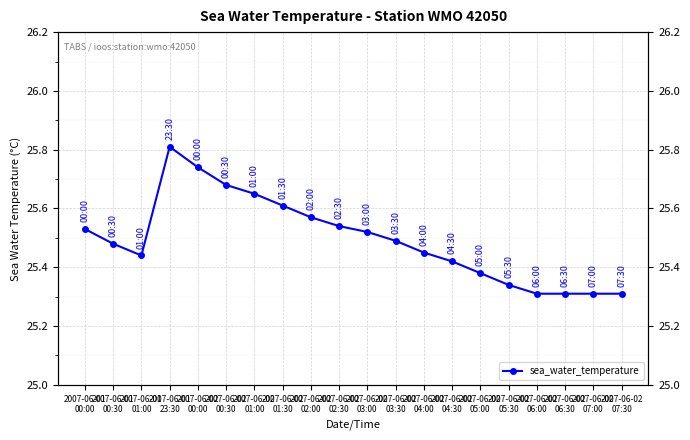

How many categories are shown in the chart?

20